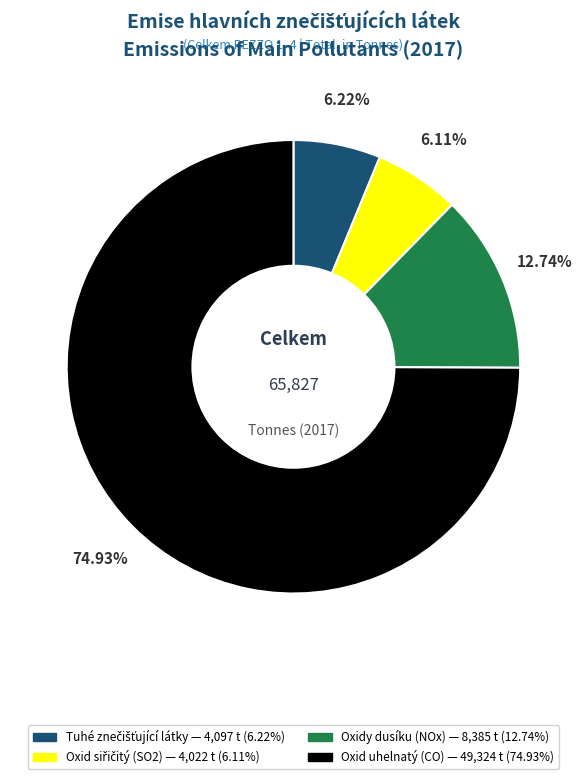

Is Oxidy dusíku (NOx) the majority of the pie?

No